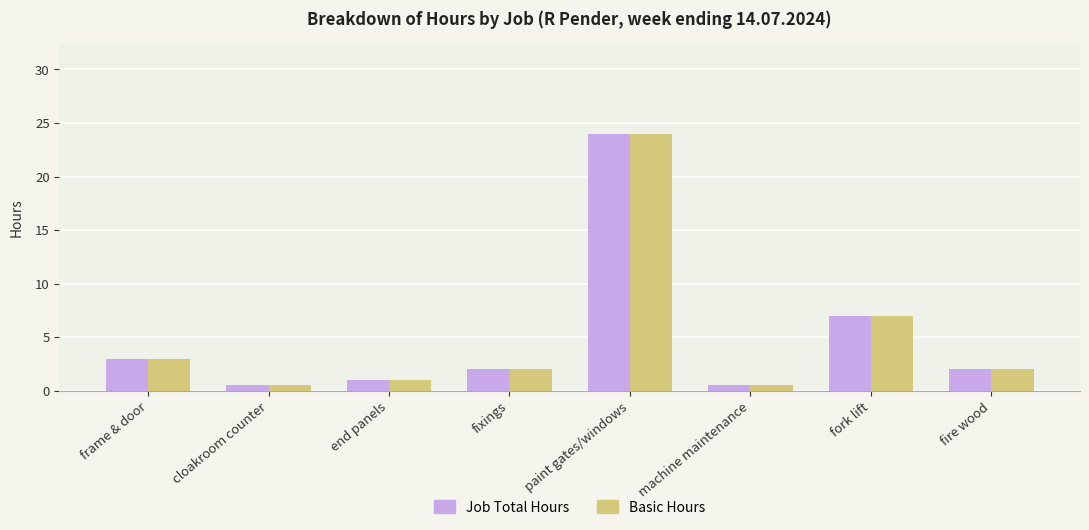

What is the difference between the second highest and second lowest values in the Job Total Hours series?

6.5